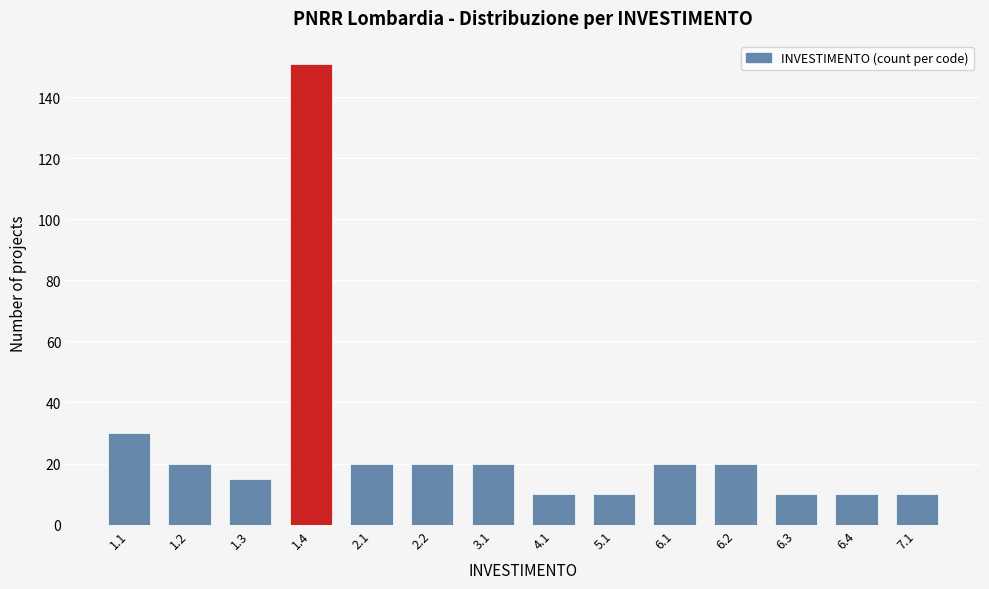

Reading left to right, list all the values displayed in this chart.

1.1=30	1.2=20	1.3=15	1.4=151	2.1=20	2.2=20	3.1=20	4.1=10	5.1=10	6.1=20	6.2=20	6.3=10	6.4=10	7.1=10